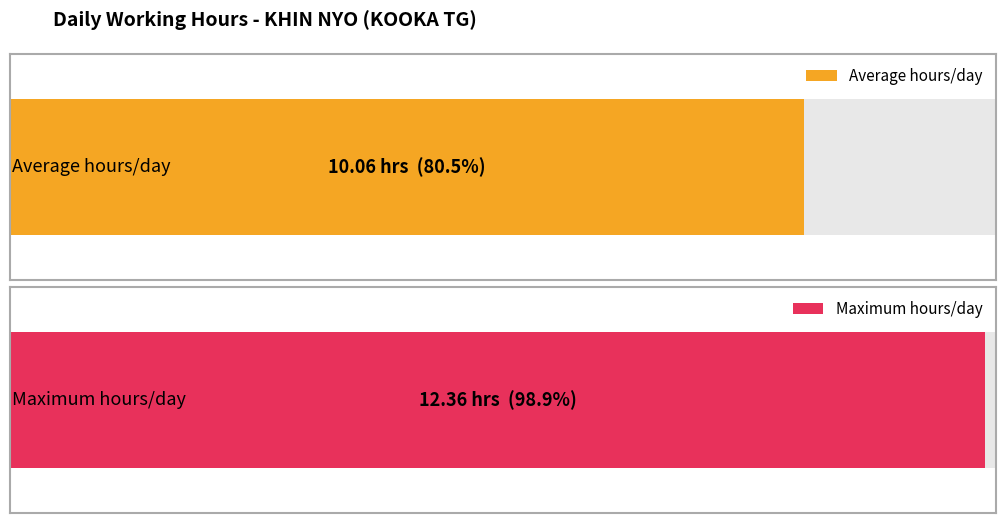

True or false: the data shows 3.6 at 15-Mon.

False